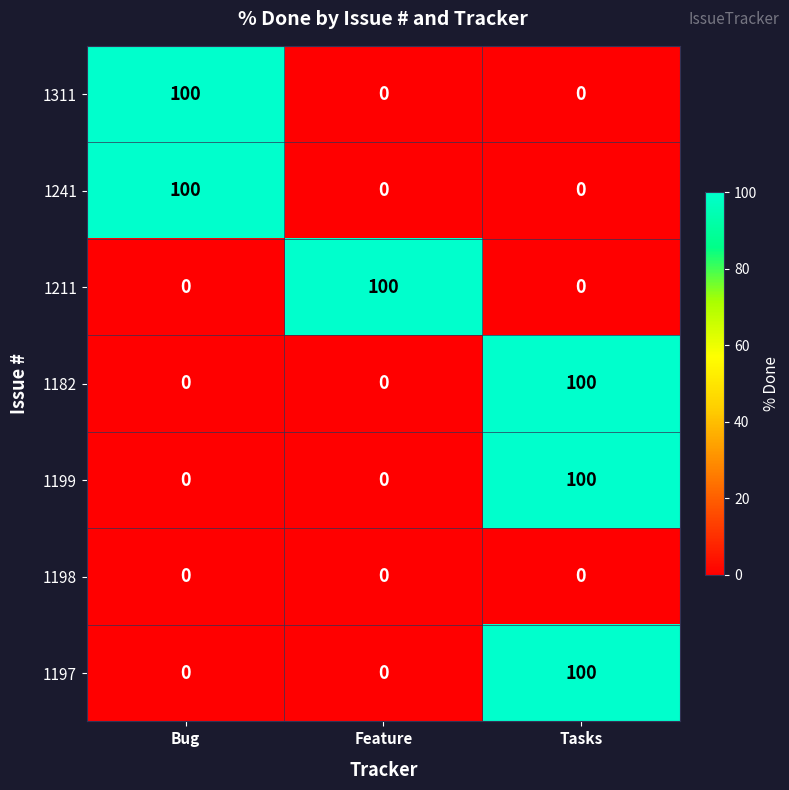

At which category is the sum across all series the highest?

Tasks